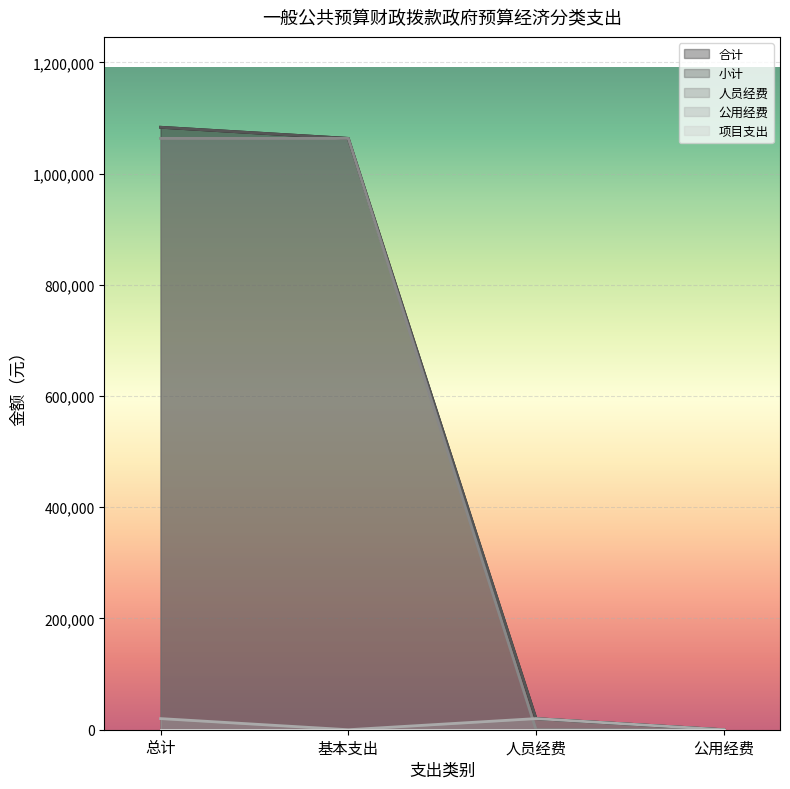

True or false: 人员经费 and 公用经费 cross at least once.

True